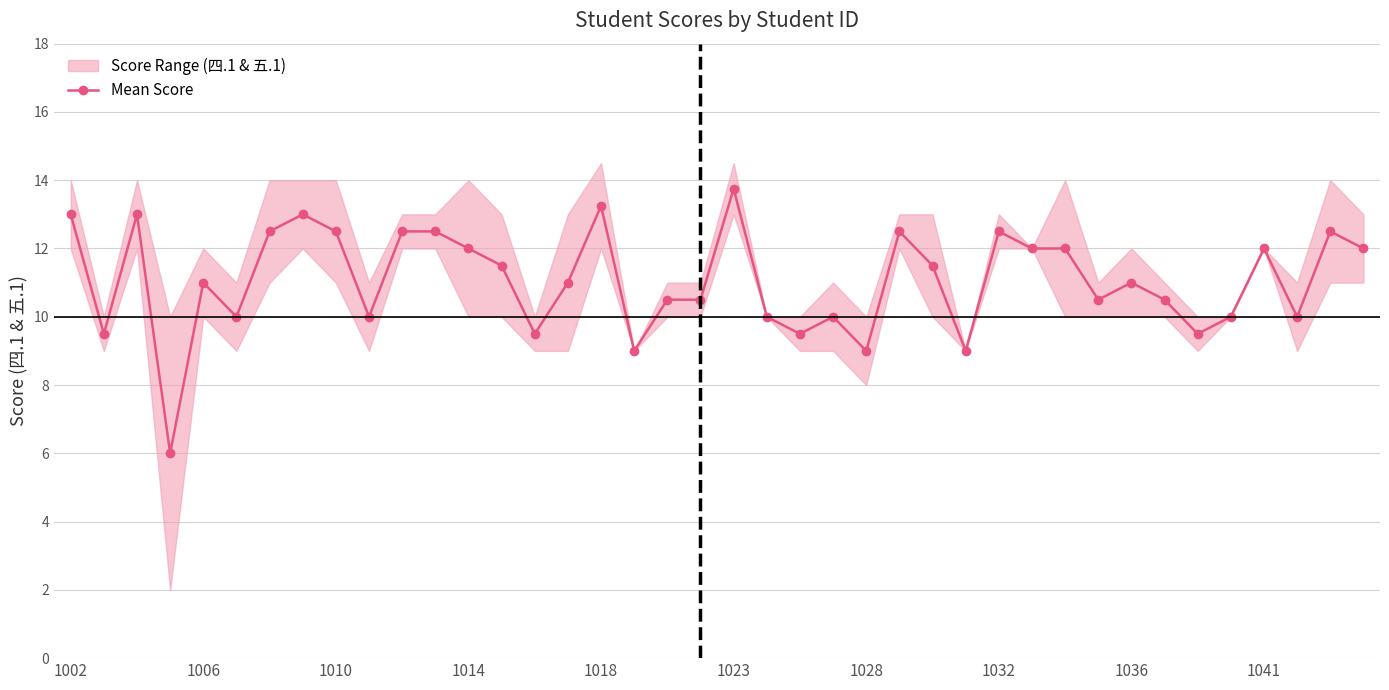

Read the value at 15.

11.0